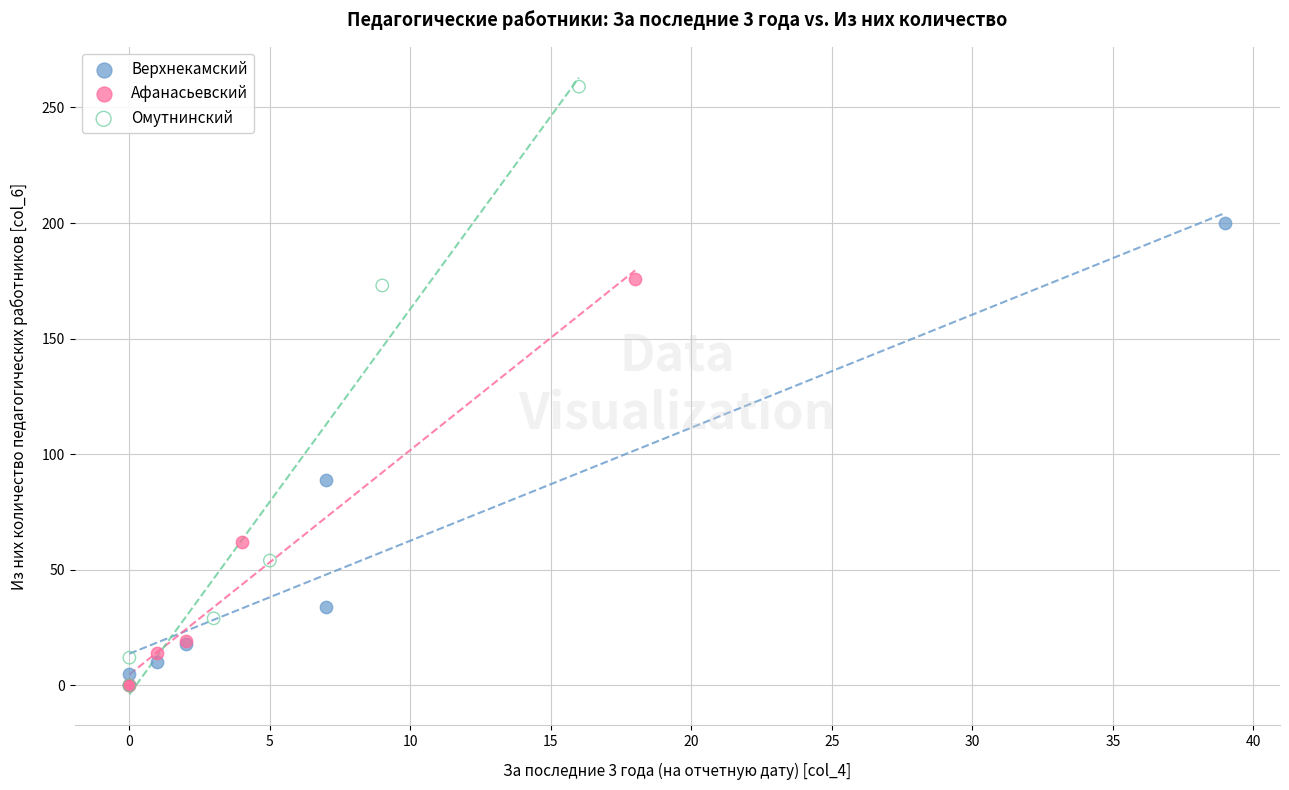

Which series has the widest spread of Y values?

Омутнинский